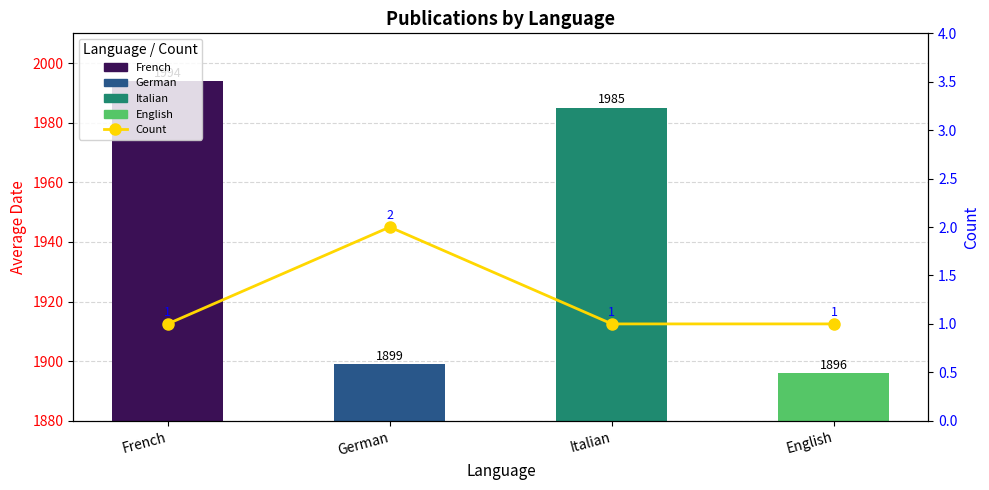

Which series changed the most between Italian and English?

Avg Date